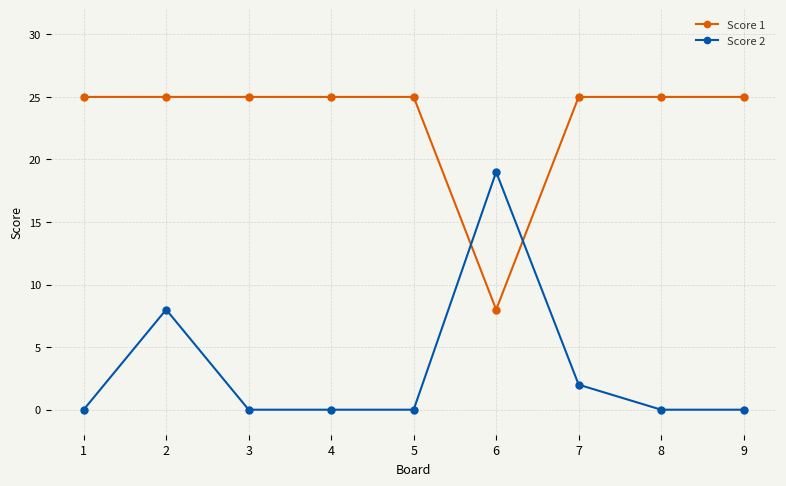

List the series in order of their overall mean, highest first.

Score 1, Score 2